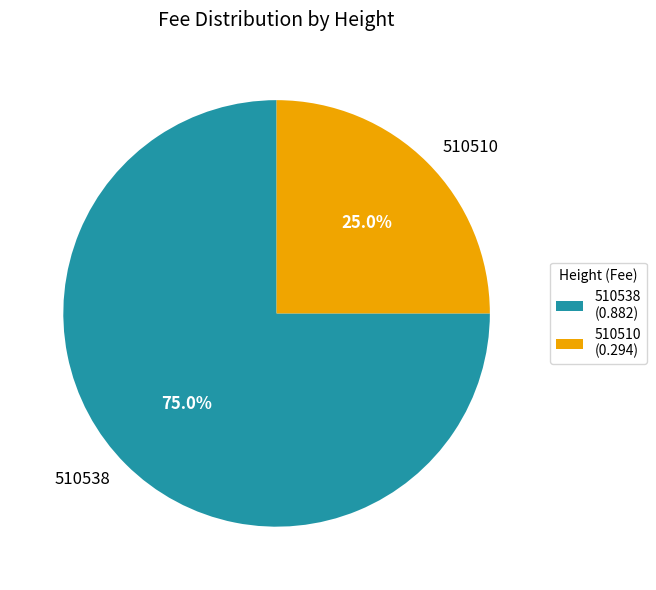

To the nearest percent, what is the combined percentage of 510510 and 510538?

100%